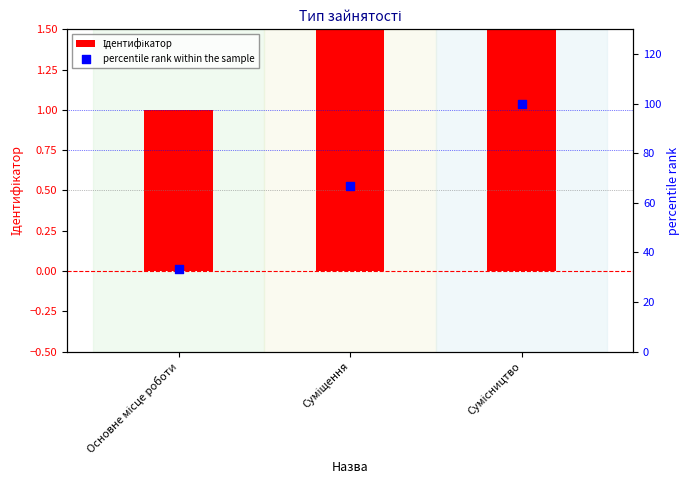

What is the total value across all series at Суміщення?

68.7